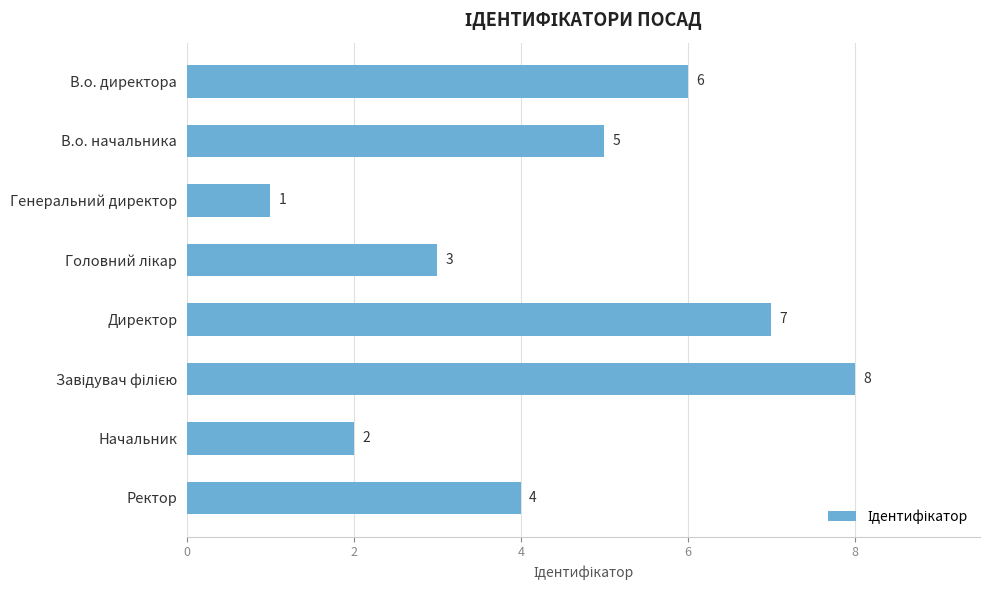

Is it true that the value at В.о. директора is 6?

True